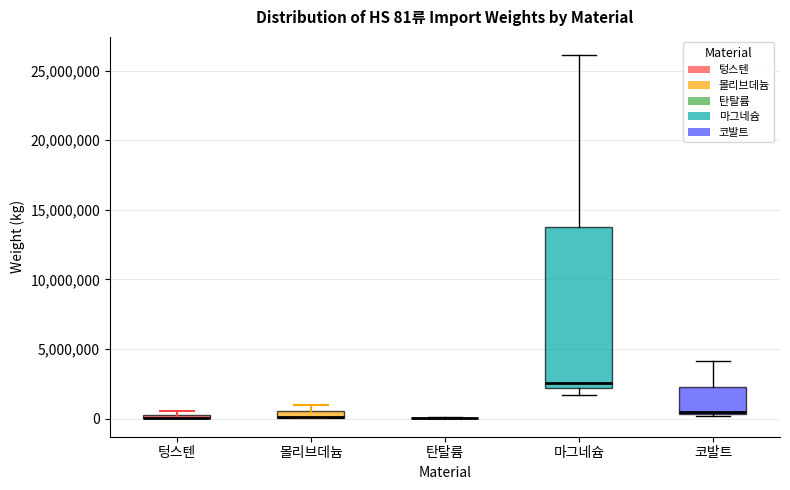

Which box is the tallest, from its lower edge to its upper edge?

마그네슘